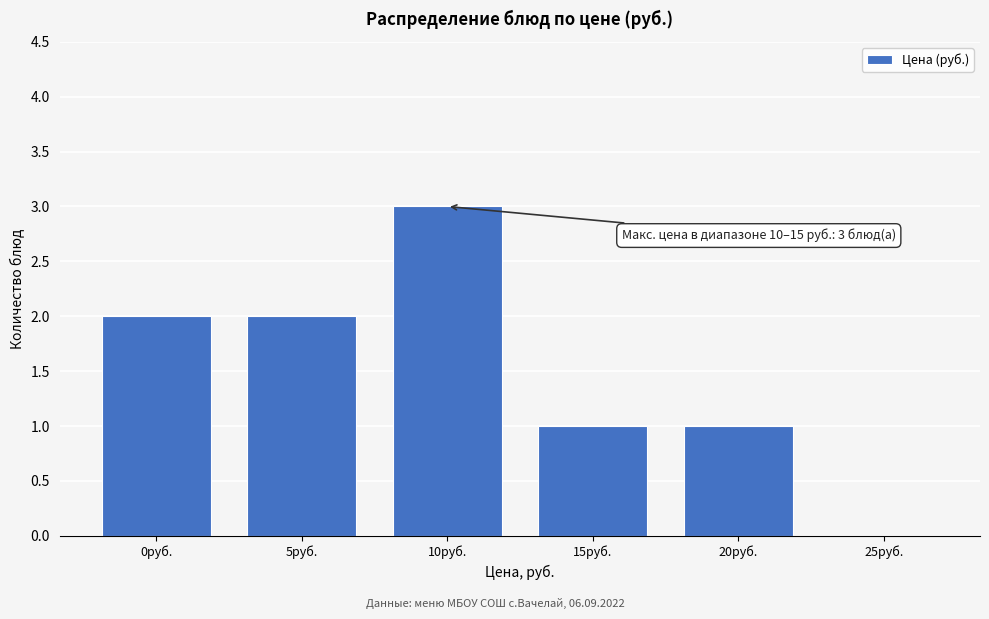

Reading left to right, what are all the values shown in this chart?

0руб.=2	5руб.=2	10руб.=3	15руб.=1	20руб.=1	25руб.=0